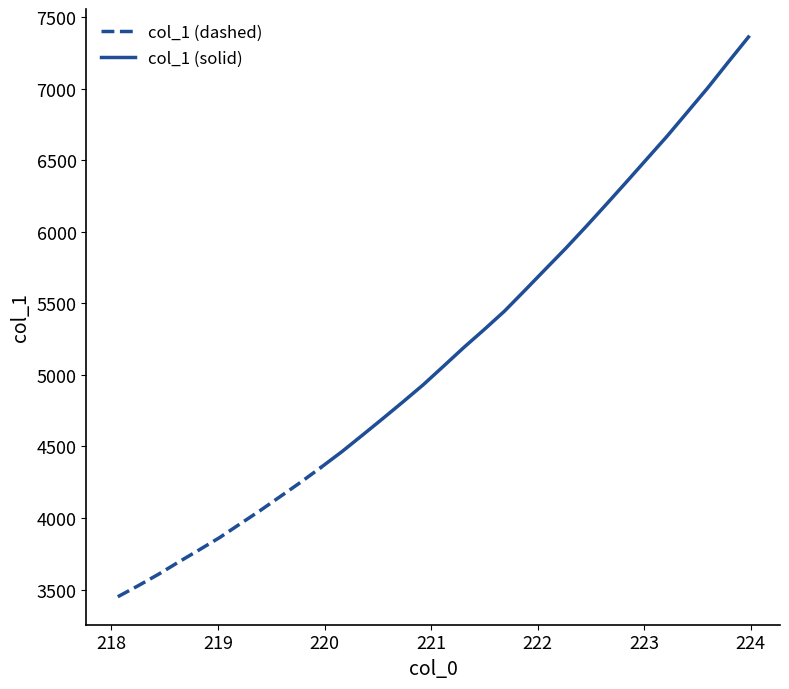

What is the label of the 20th point from the left?

221.6902